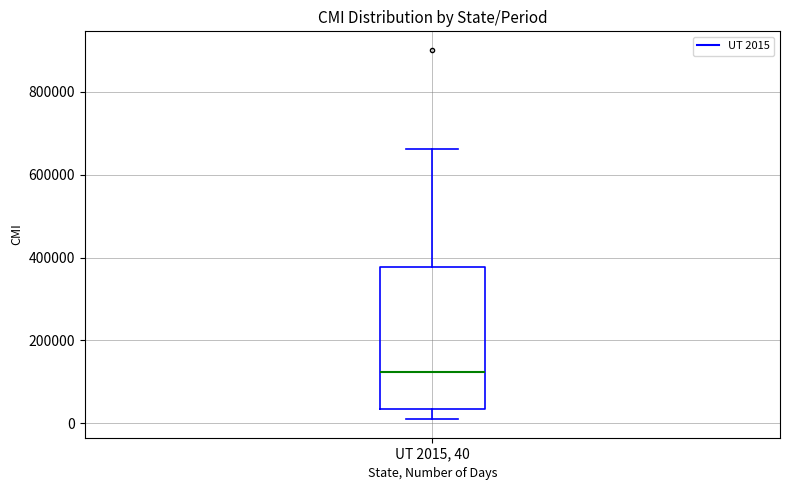

Read this box plot against the y-axis: the position of the median line, the range covered by the box, and the ends of both whiskers. The values are not printed on the chart, so give them approximately, as read against the axis.

median 120000, box 40000 to 380000, whiskers 0 to 660000